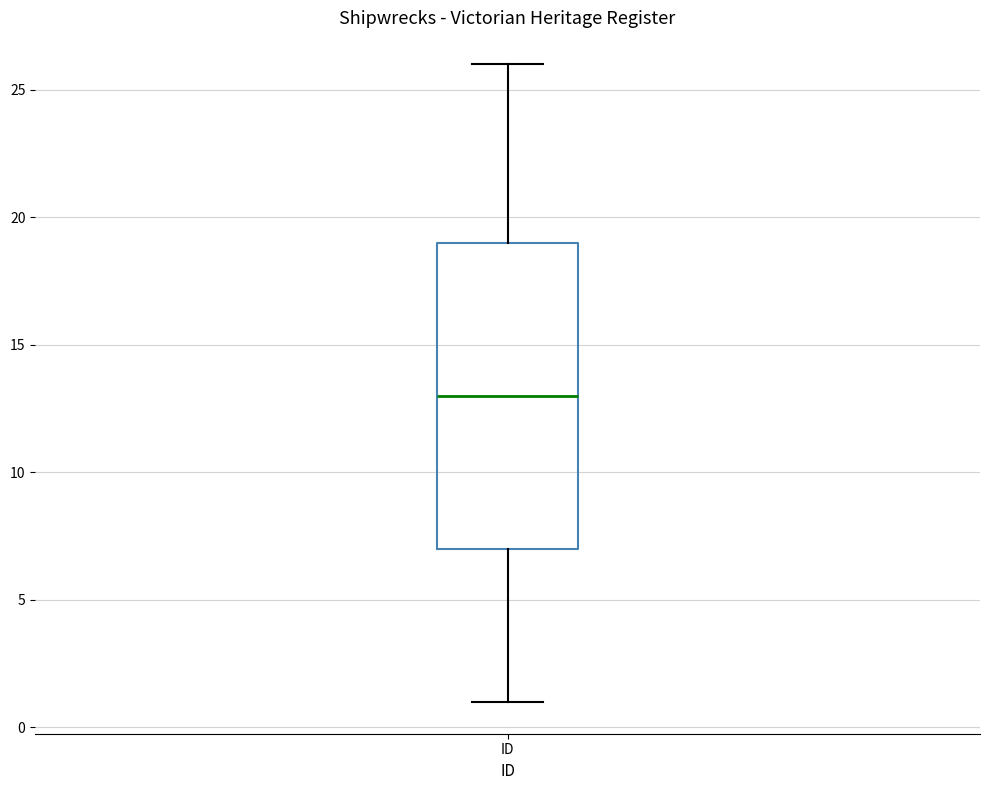

Transcribe this box plot: give where the median line is, the range the box spans, and where the two whiskers end, as read against the y-axis. The values are not printed on the chart, so give them approximately, as read against the axis.

median 13, box 7 to 19, whiskers 1 to 26